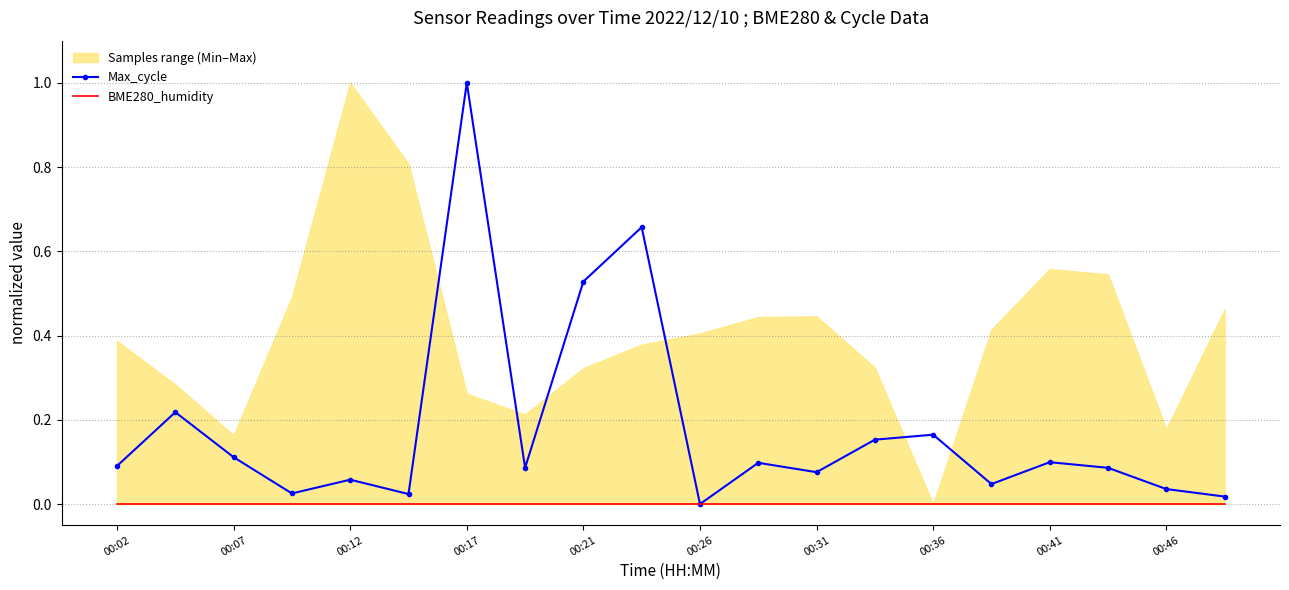

True or false: Max_cycle has a value of 0.1 at 11.

True